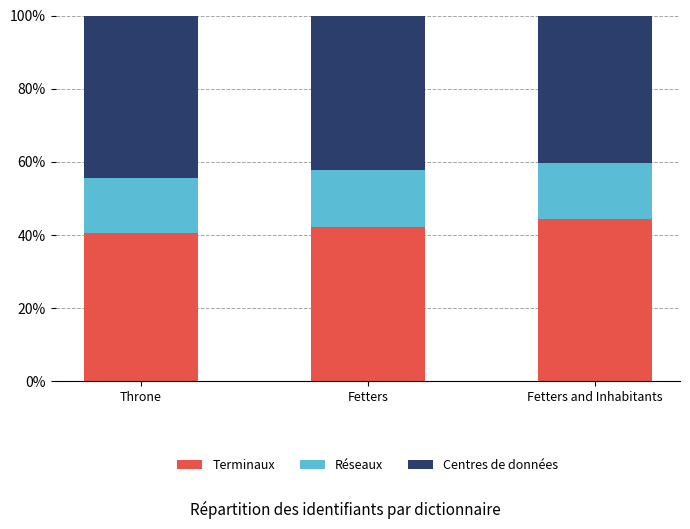

What is the difference between the maximum and second lowest values in the Terminaux series?

2.1